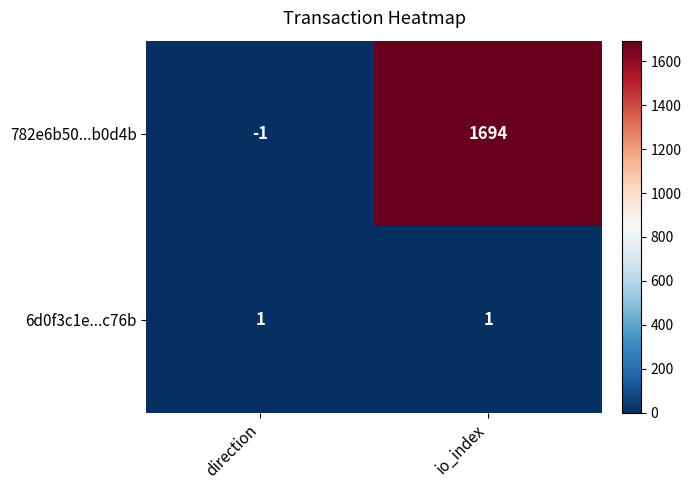

Reading left to right, list all the values displayed in this chart.

782e6b50...b0d4b: -1	1694
6d0f3c1e...c76b: 1	1